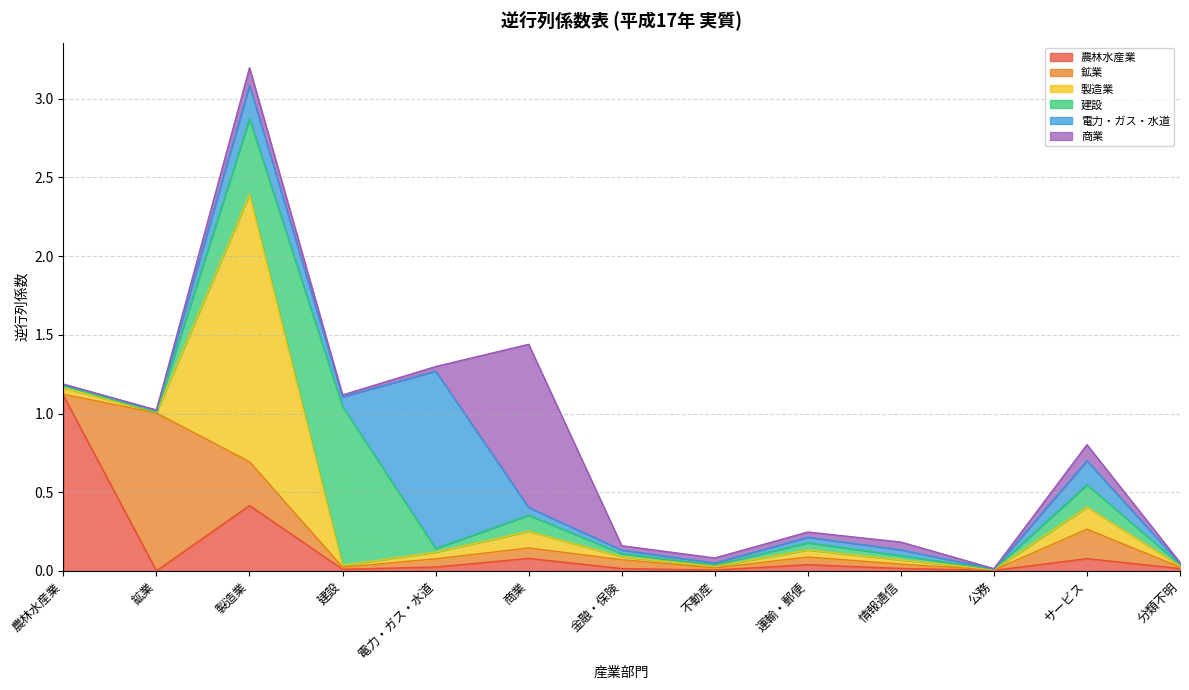

Between 電力・ガス・水道 and サービス, which series saw the biggest shift?

電力・ガス・水道